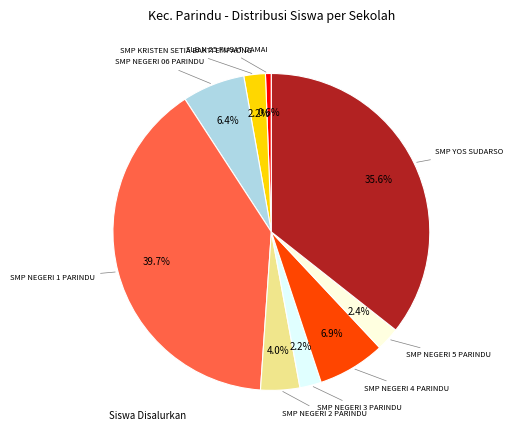

Does any single category account for the majority?

No